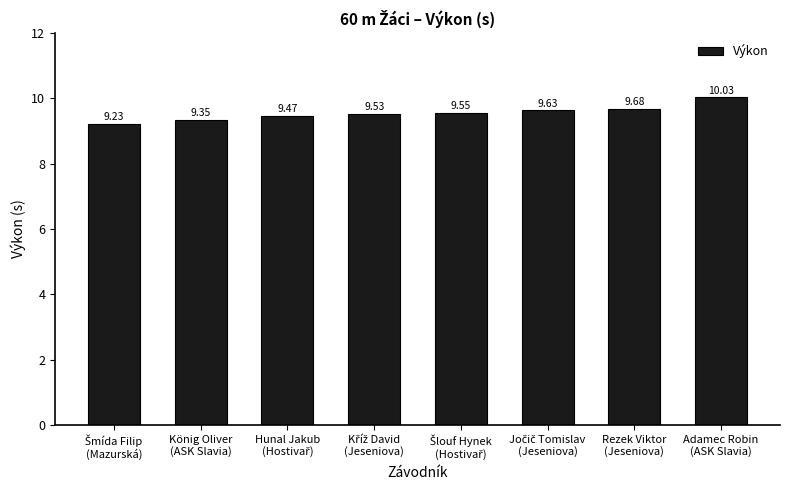

What is the minimum value shown in the chart?

9.2